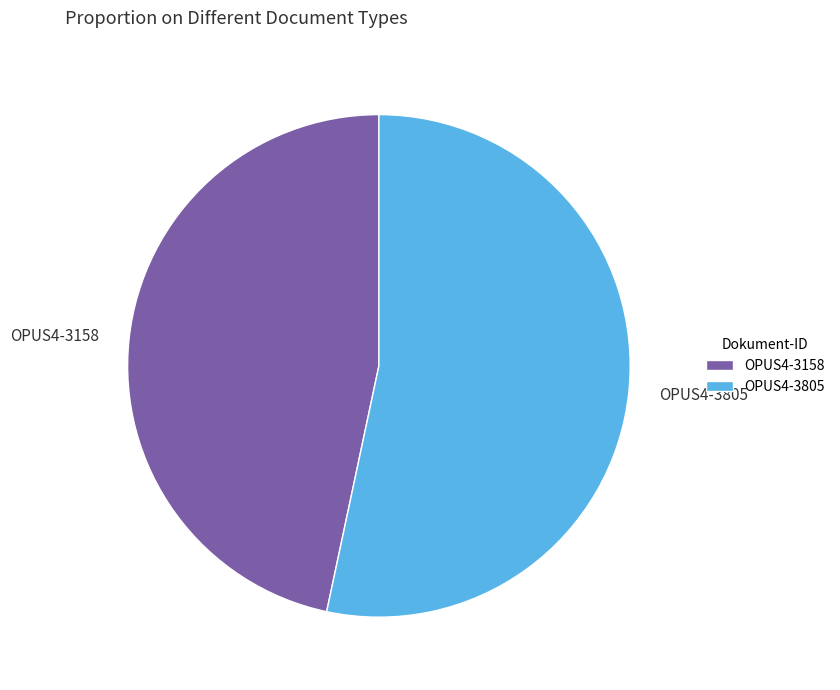

Rank the categories by value from highest to lowest.

OPUS4-3805, OPUS4-3158